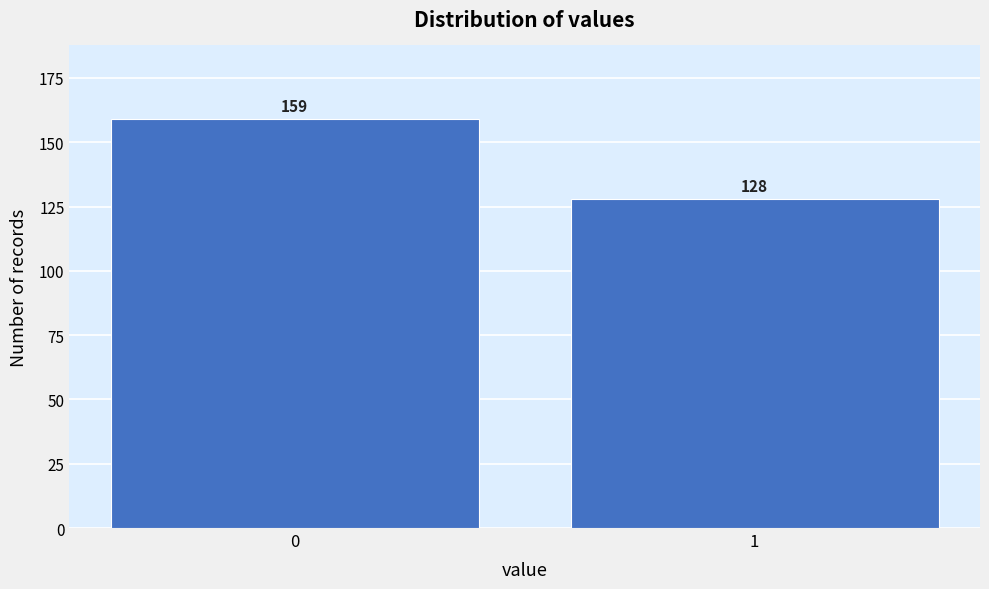

Reading left to right, transcribe all the data shown in this chart.

0=159	1=128